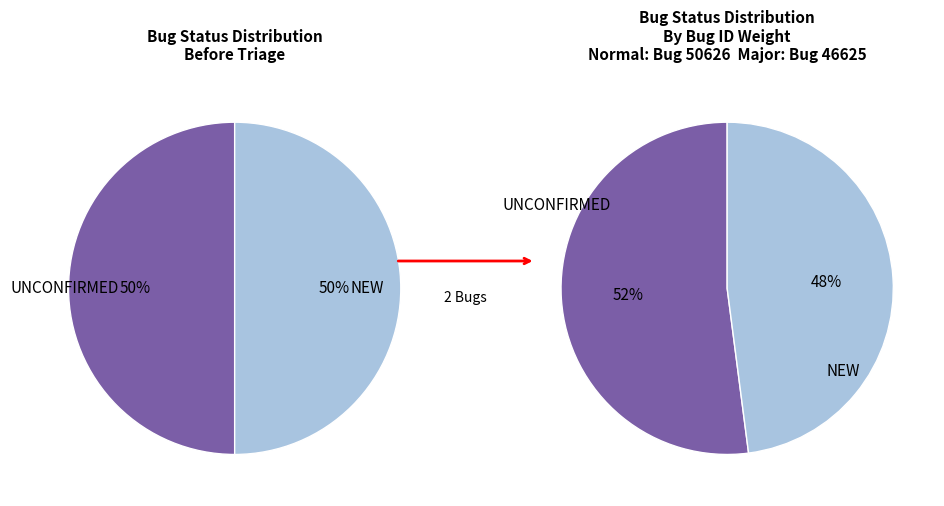

To the nearest percent, what portion does UNCONFIRMED represent?

52%